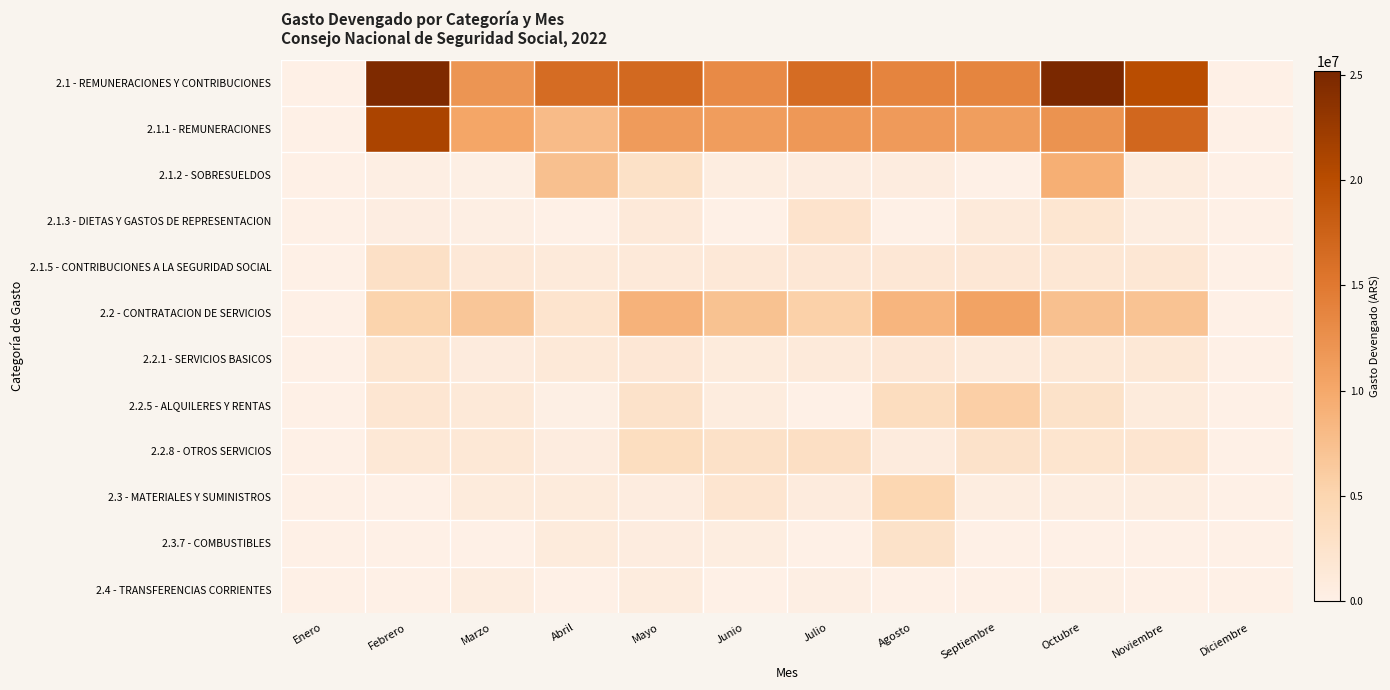

What is the difference between the highest and lowest values at Mayo?

16138046.1